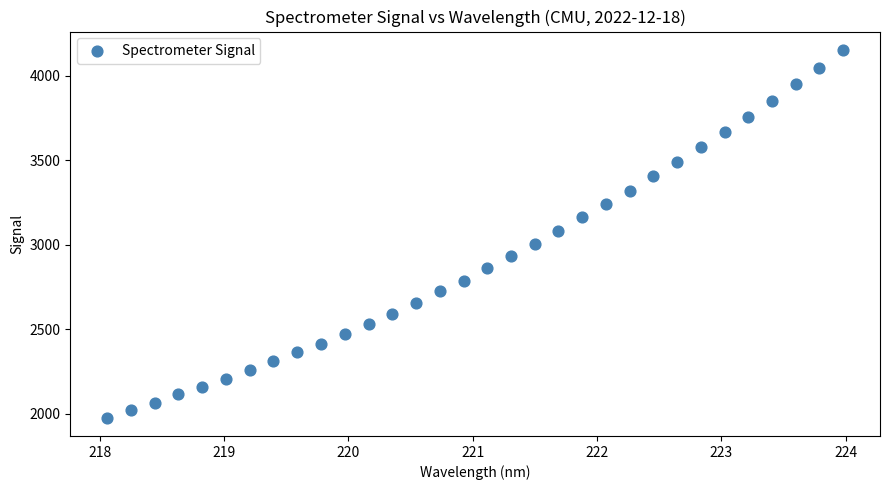

What is the range of X values (max minus min)?

5.9